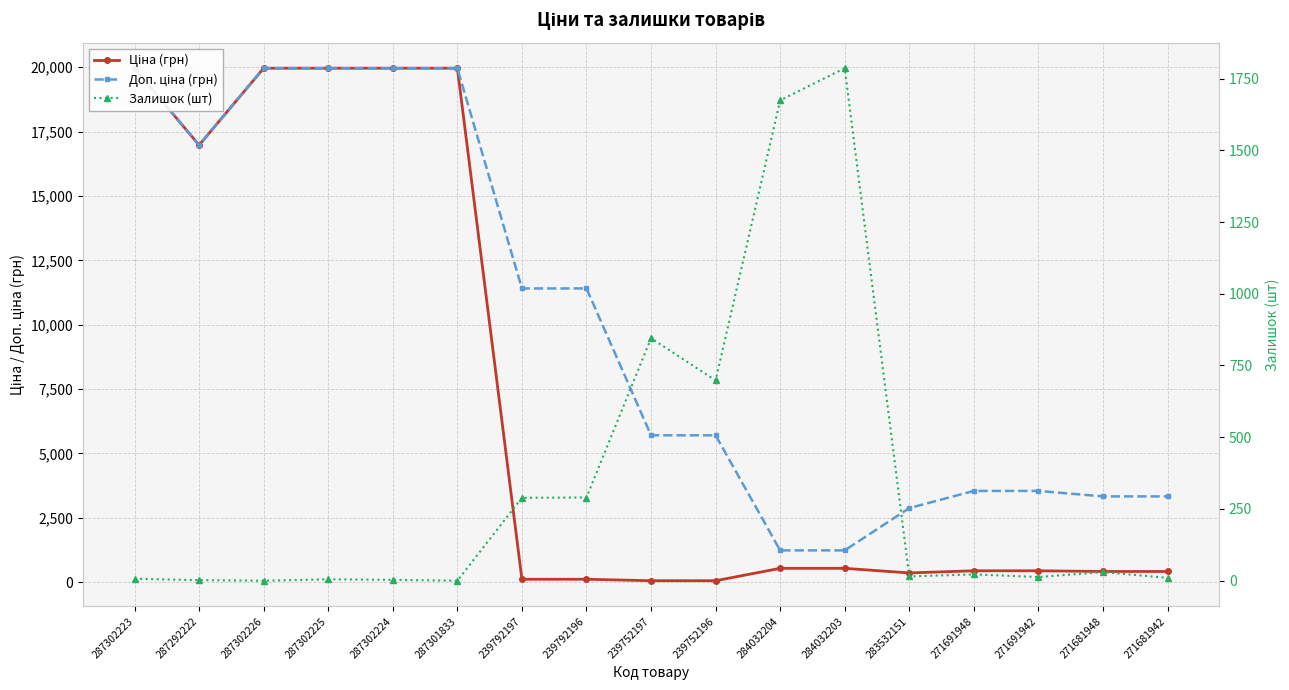

How many distinct data groups are displayed?

3